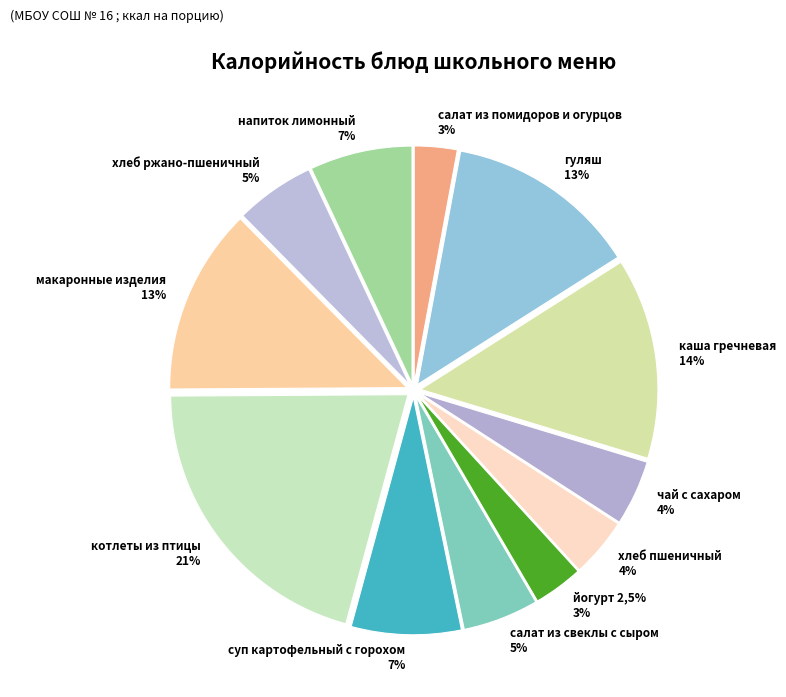

To the nearest percent, what is the difference between the суп картофельный с горохом and чай с сахаром slice percentages?

3%